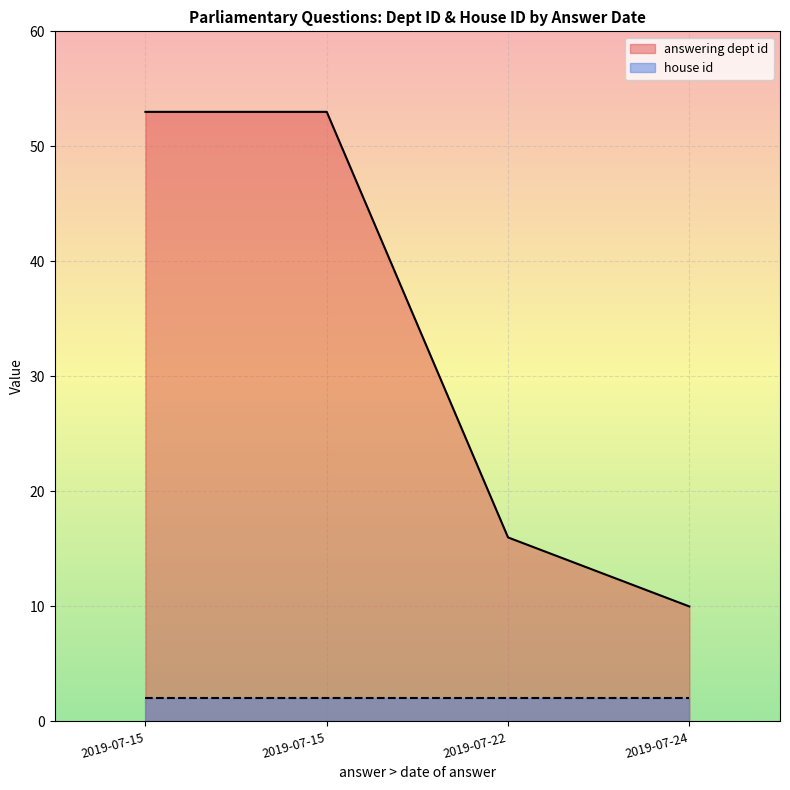

Which category has the lowest value across all series?

2019-07-15